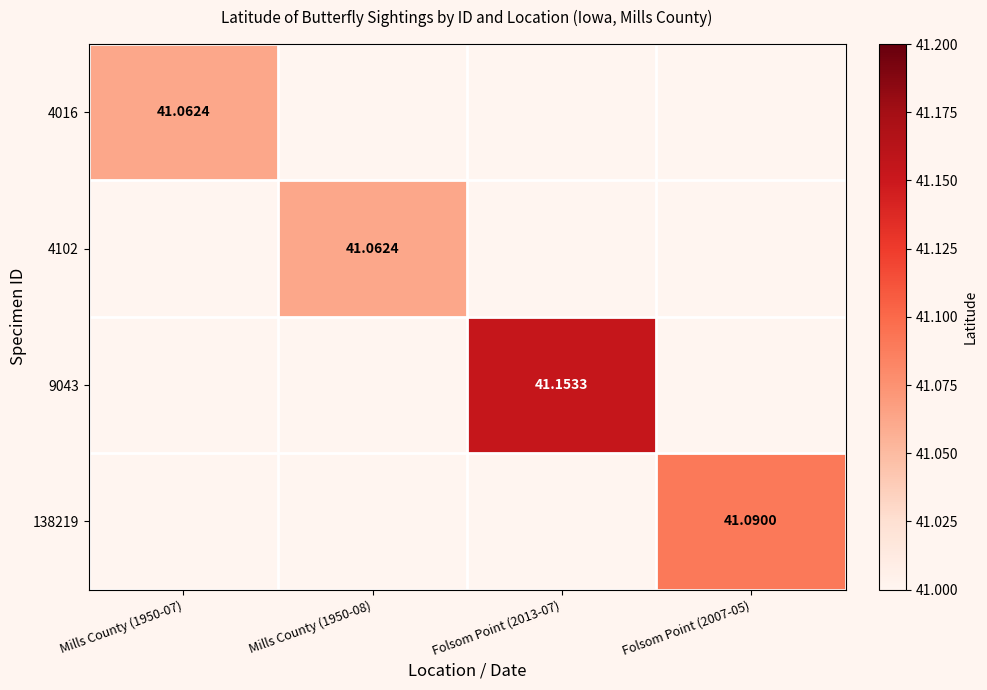

Read the 4016 value at Mills County (1950-07).

41.1